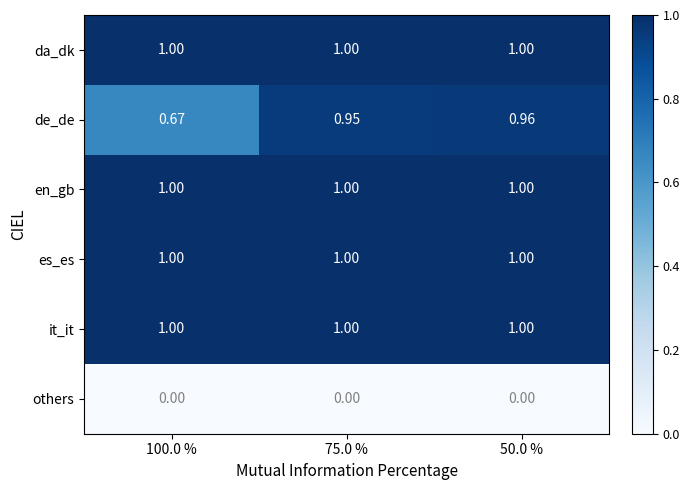

Between 100.0 % and 75.0 %, which series saw the biggest shift?

de_de